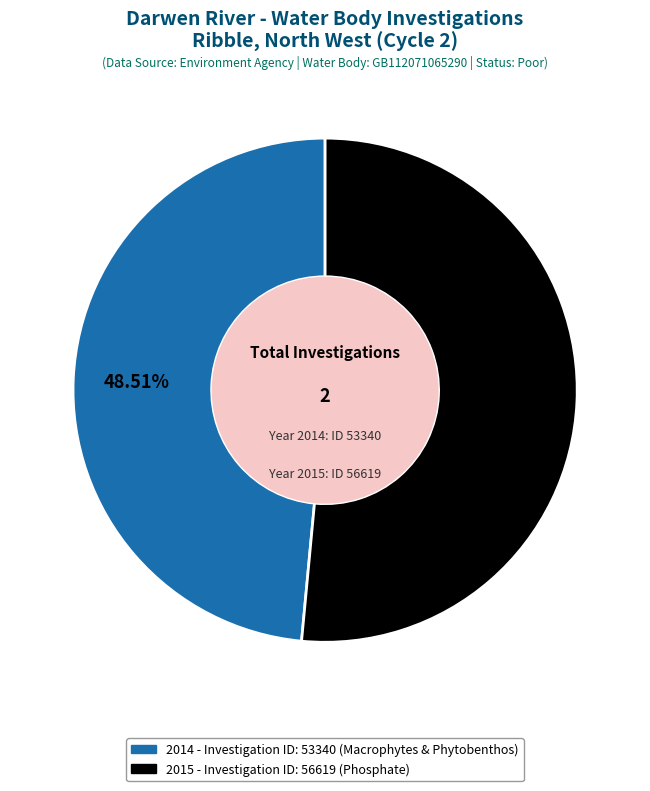

How many slices are in this pie chart?

2